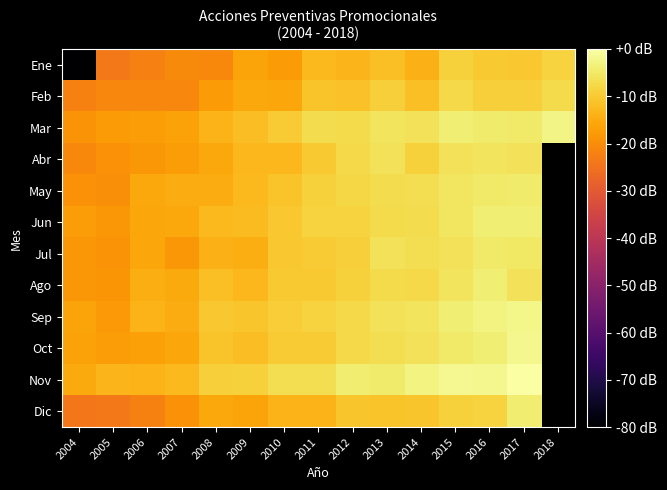

The May series shows -4.6 at 2017. True or false?

True